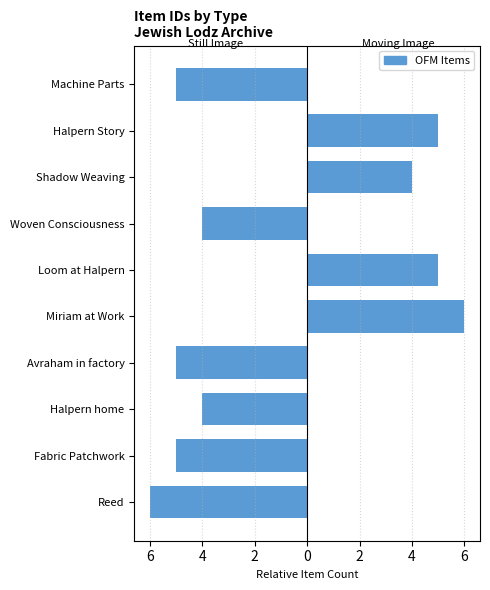

Rank the series at Shadow Weaving from lowest to highest value.

Still Image, Moving Image